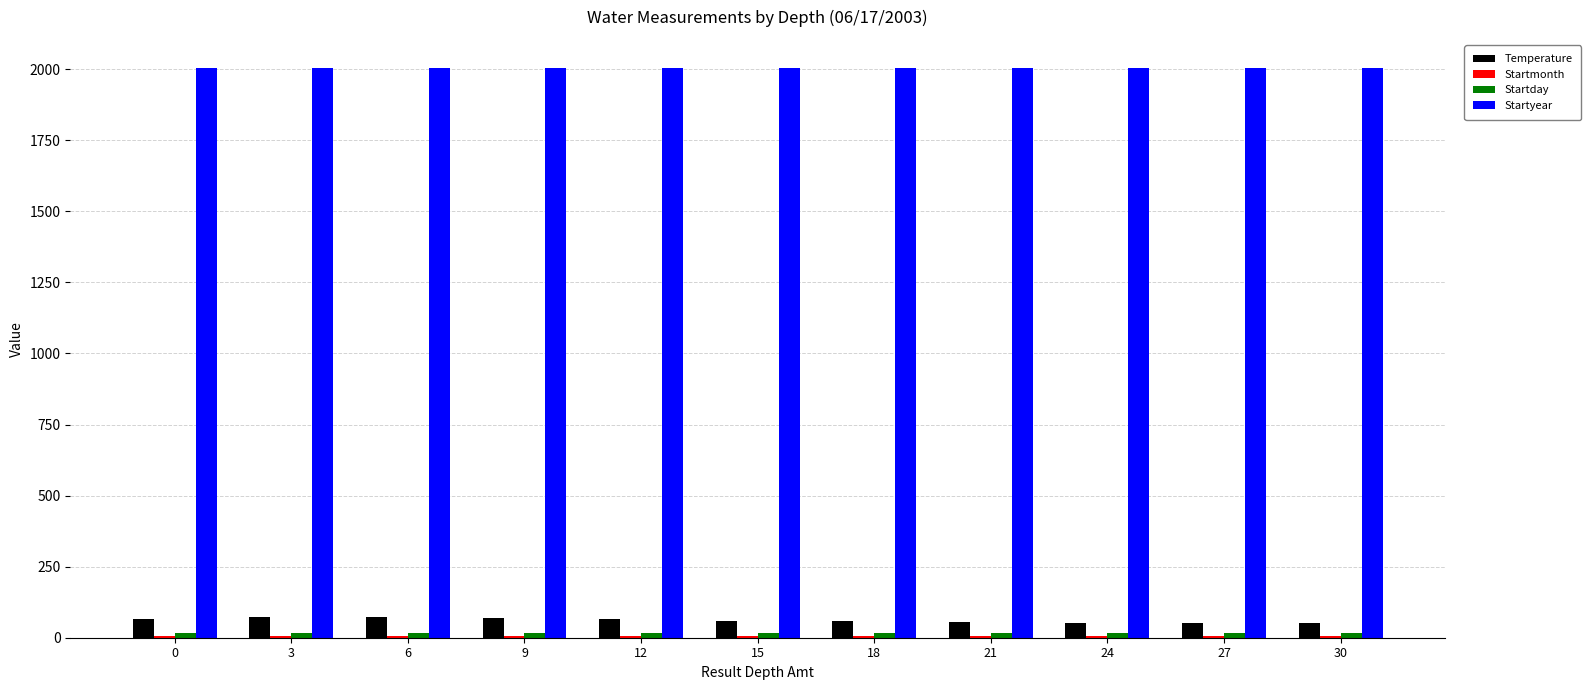

Which series has the largest total across all categories?

Startyear